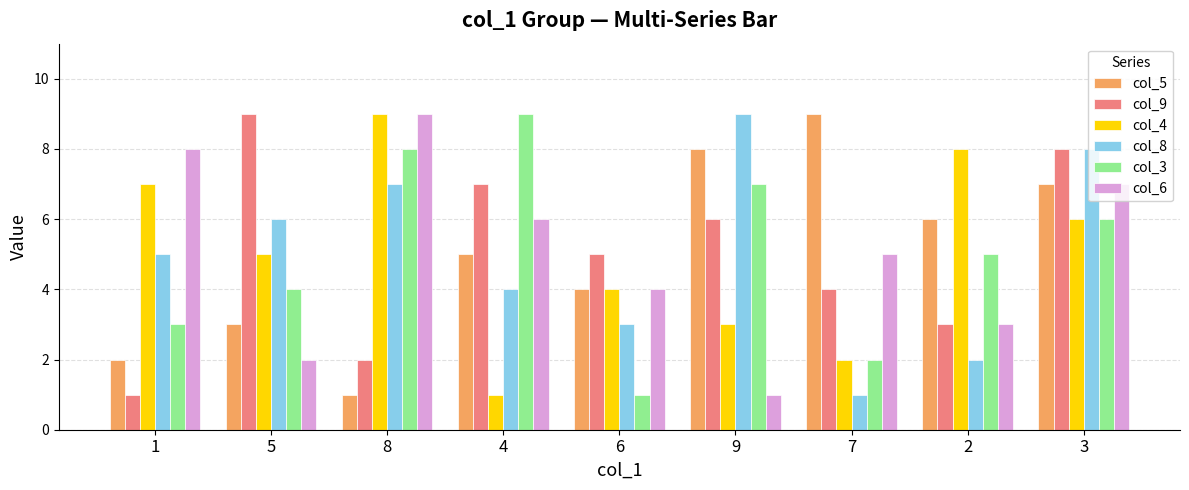

Between 7 and 3, which series saw the biggest shift?

col_8